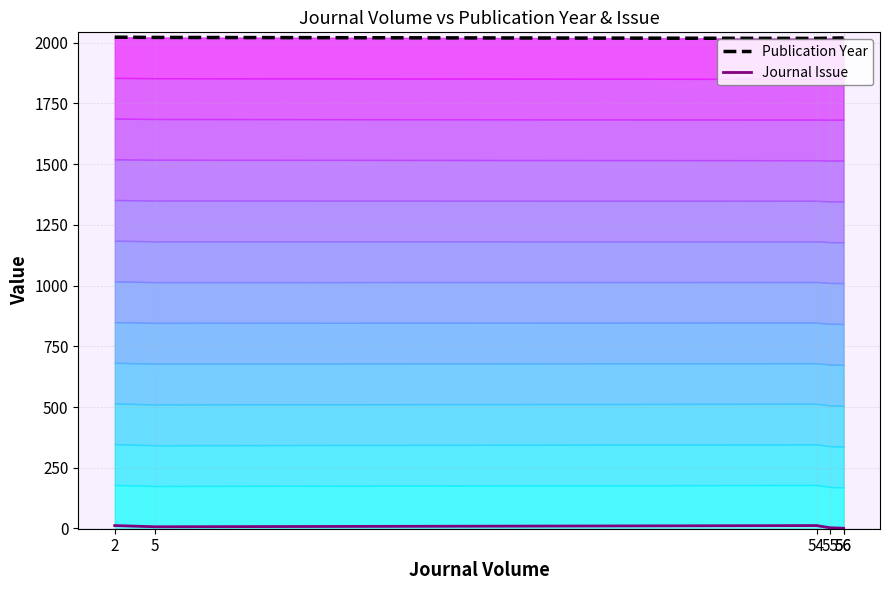

What is the difference between the highest and lowest values at 2?

2011